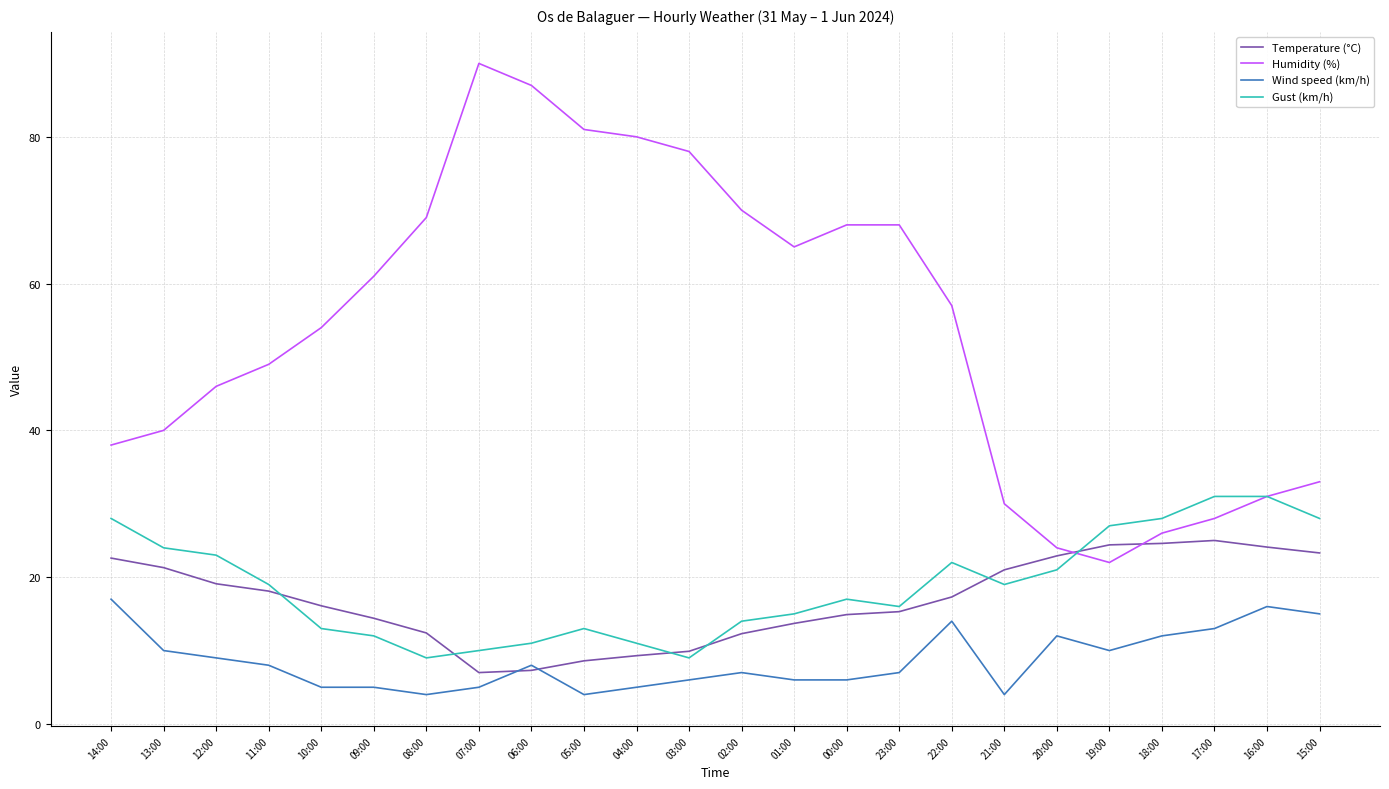

Does the chart display data point markers on the line(s)?

No